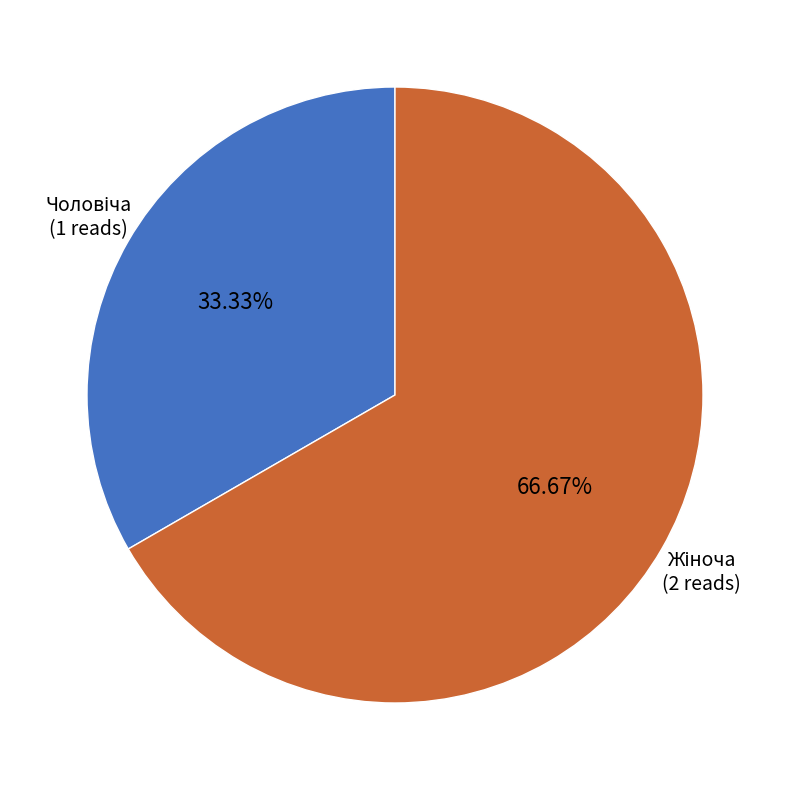

Does any single category account for the majority?

Yes